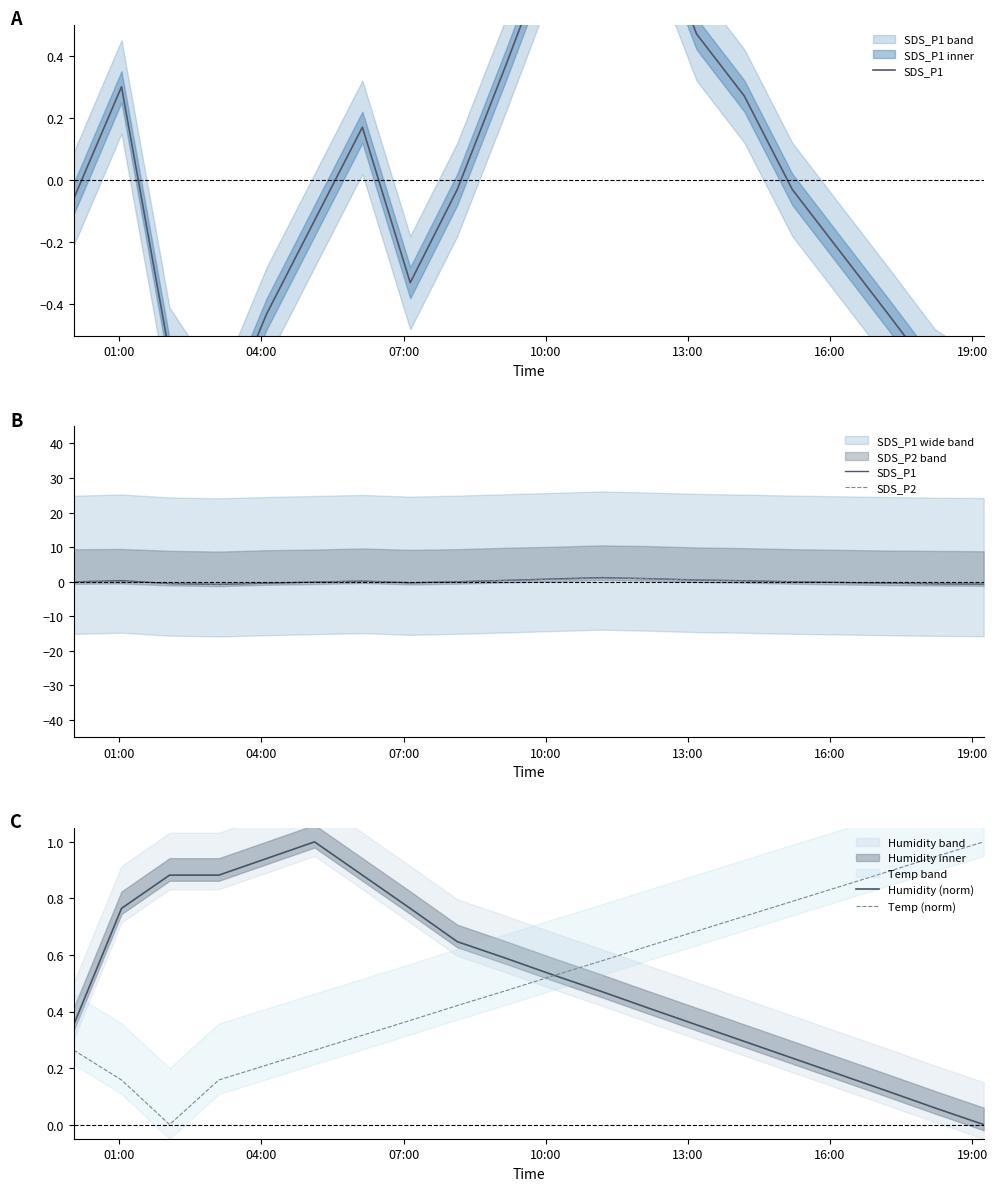

What is the maximum value for Temp (norm)?

1.0